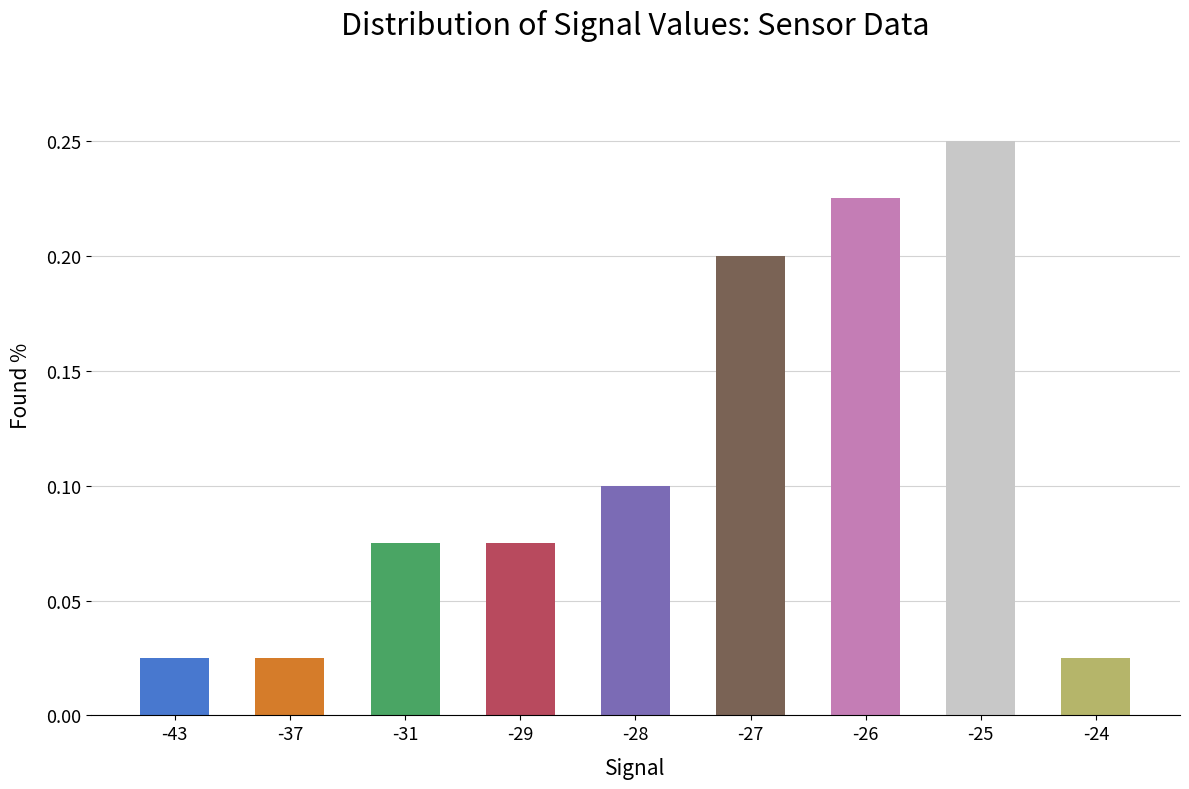

At which category does the chart reach its peak across all series?

-25